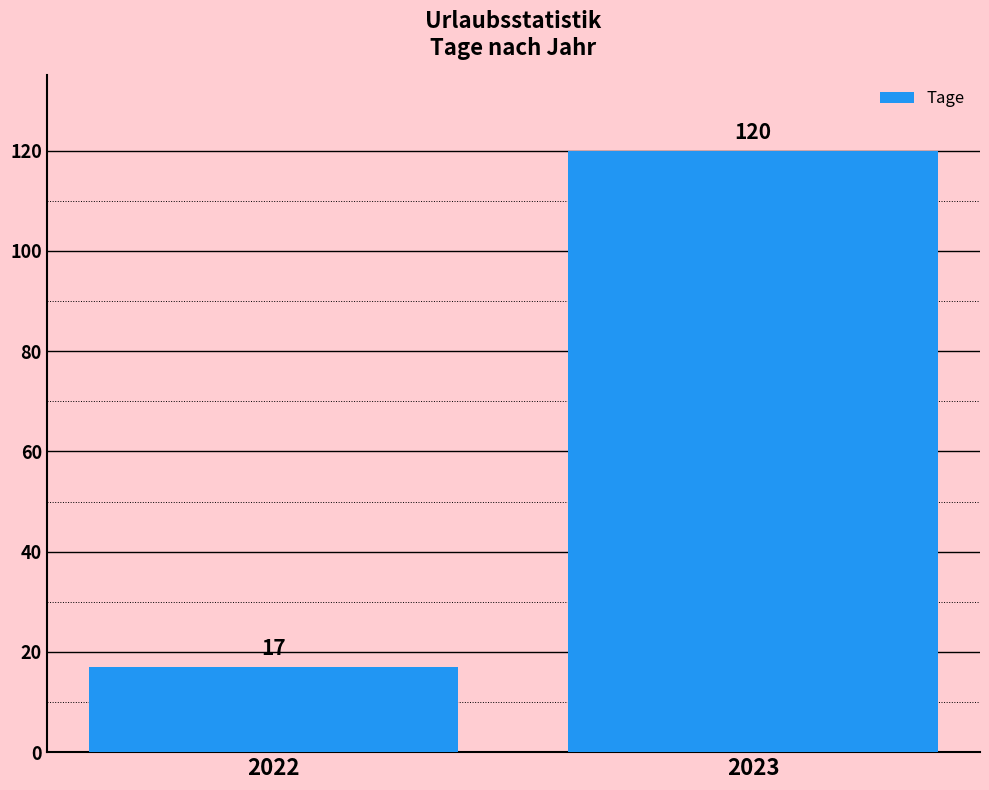

What is the difference between the maximum and minimum values?

103